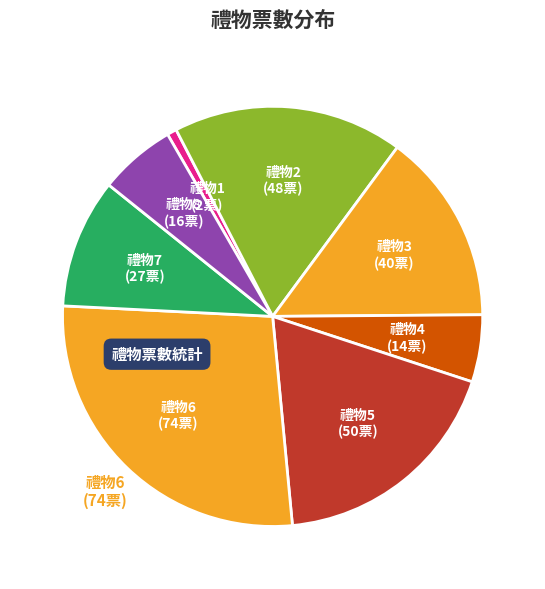

How many segments does this pie chart have?

8